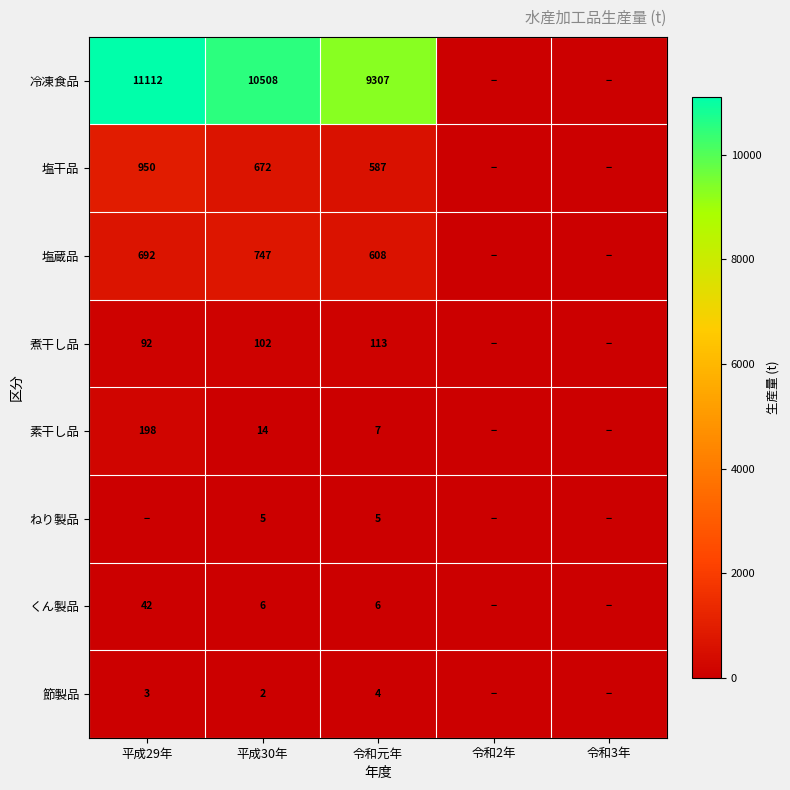

What is the sum of the 冷凍食品 values at 令和元年 and 平成30年?

19815